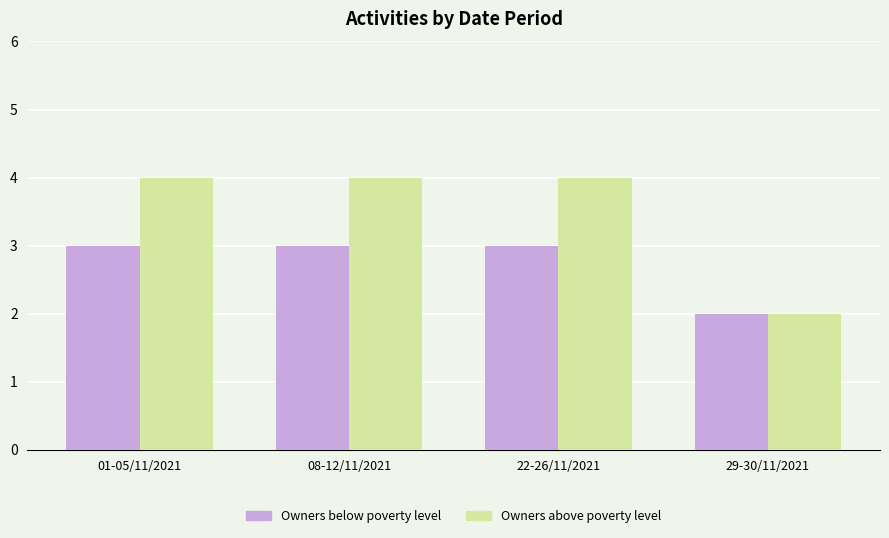

Reading left to right, list all the values displayed in this chart.

Owners below poverty level: 01-05/11/2021=3	08-12/11/2021=3	22-26/11/2021=3	29-30/11/2021=2
Owners above poverty level: 01-05/11/2021=4	08-12/11/2021=4	22-26/11/2021=4	29-30/11/2021=2